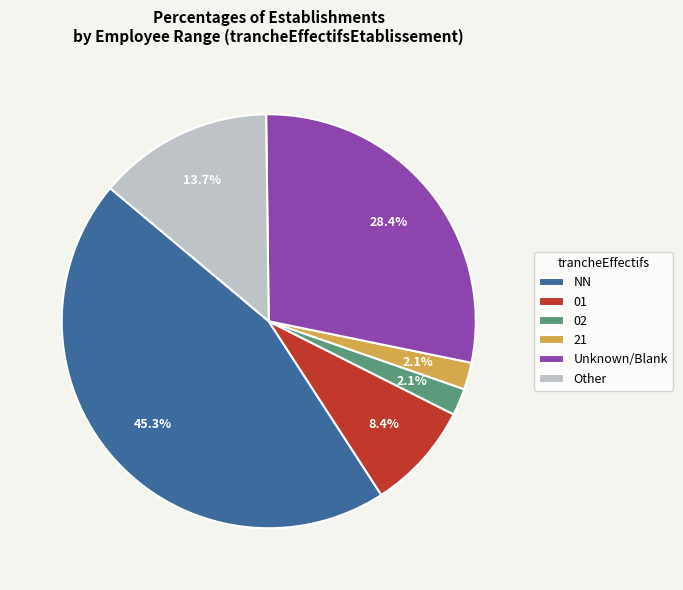

Between 02 and NN, which is larger?

NN